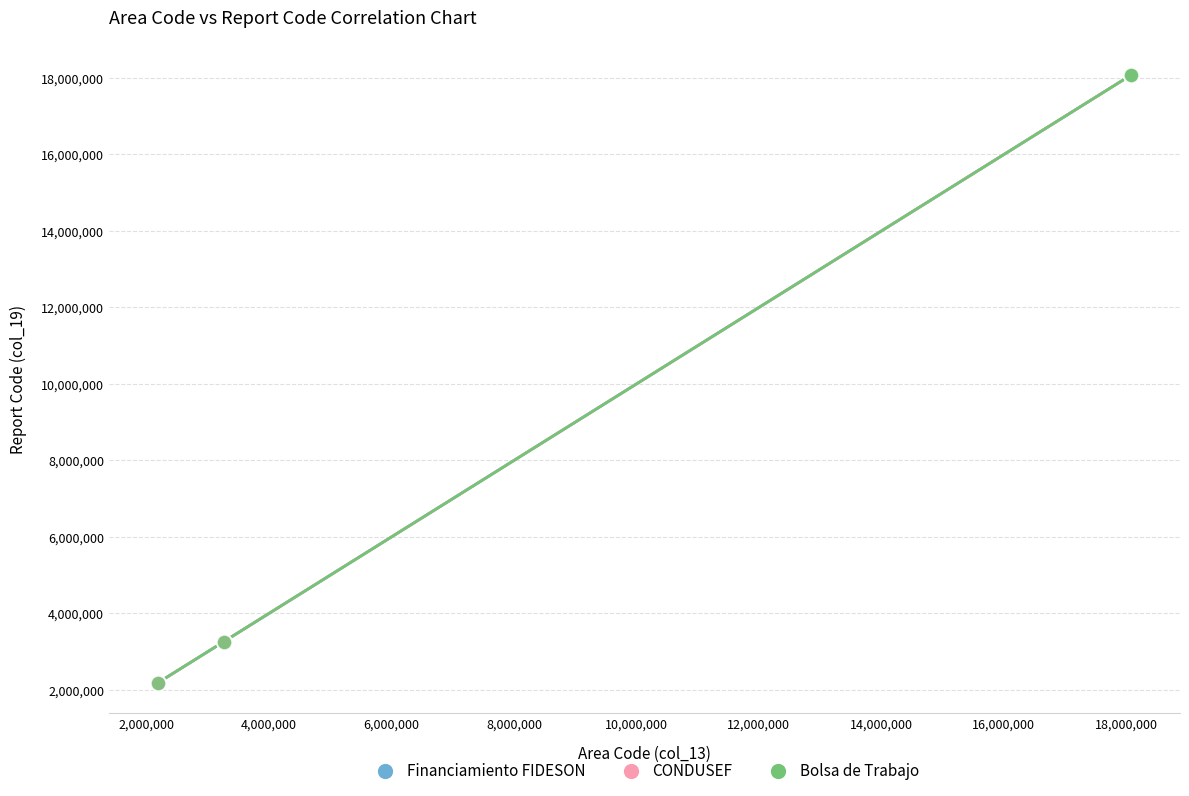

Which series has the widest spread of Y values?

Bolsa de Trabajo